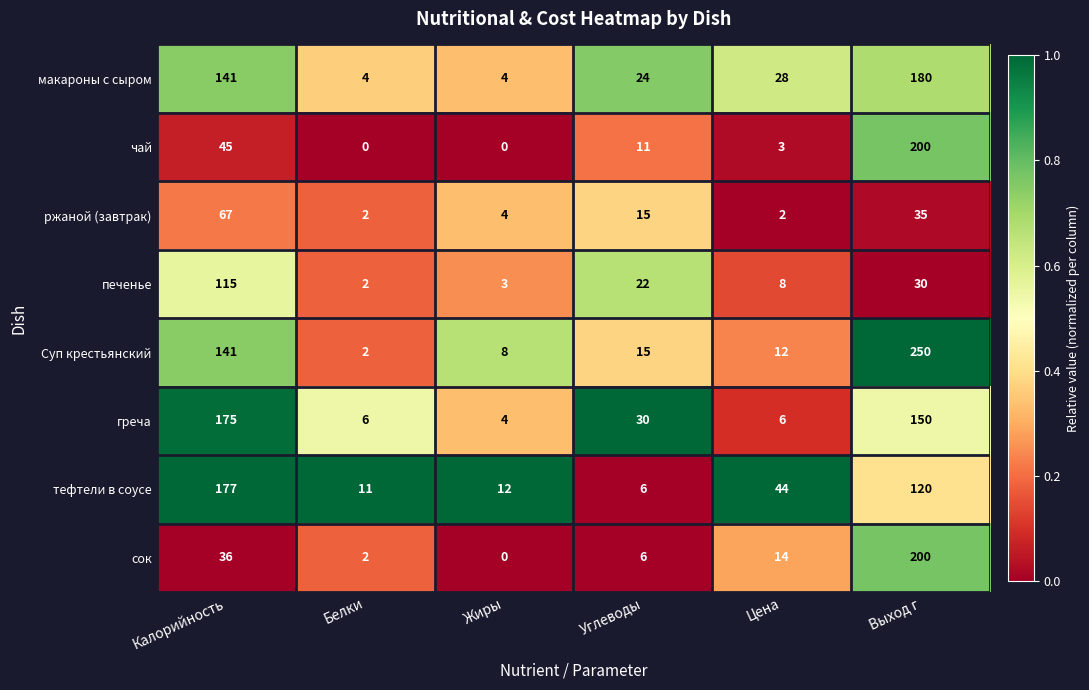

What is the difference between the Суп крестьянский values at Жиры and Белки?

6